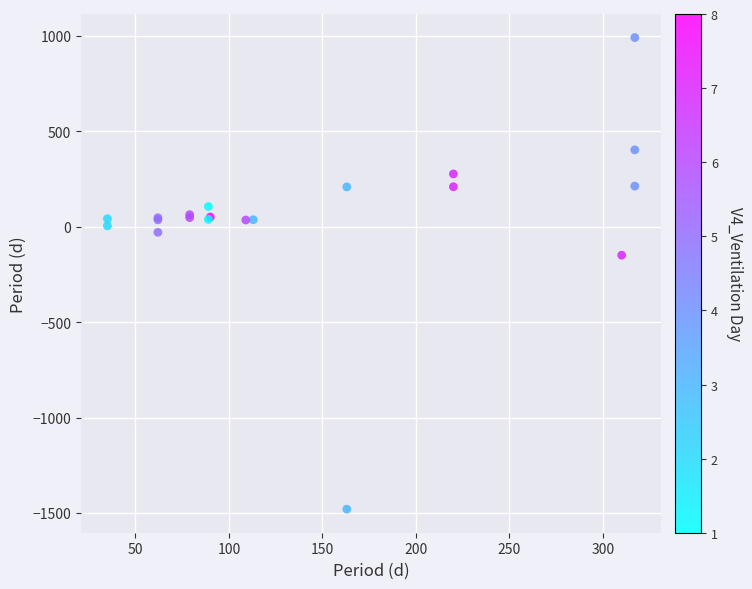

What Y value in the scatter plot is closest to -245?

-150.0